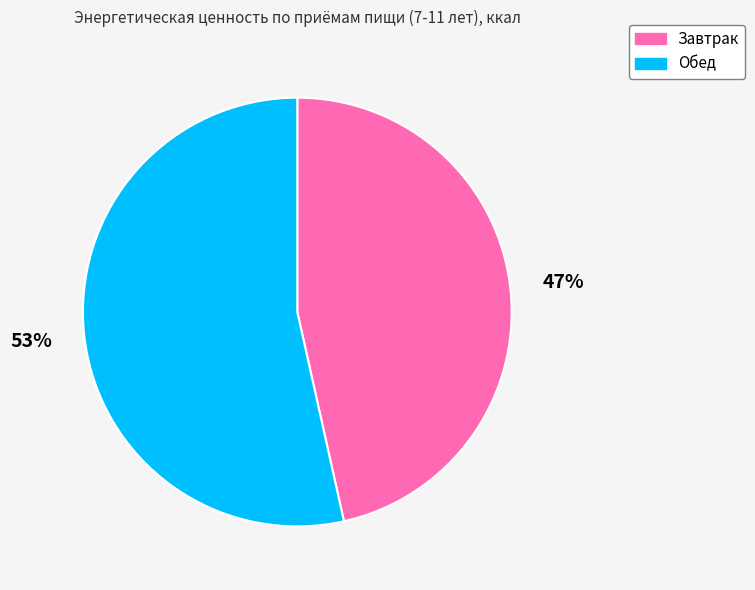

Between Обед and Завтрак, which is larger?

Обед